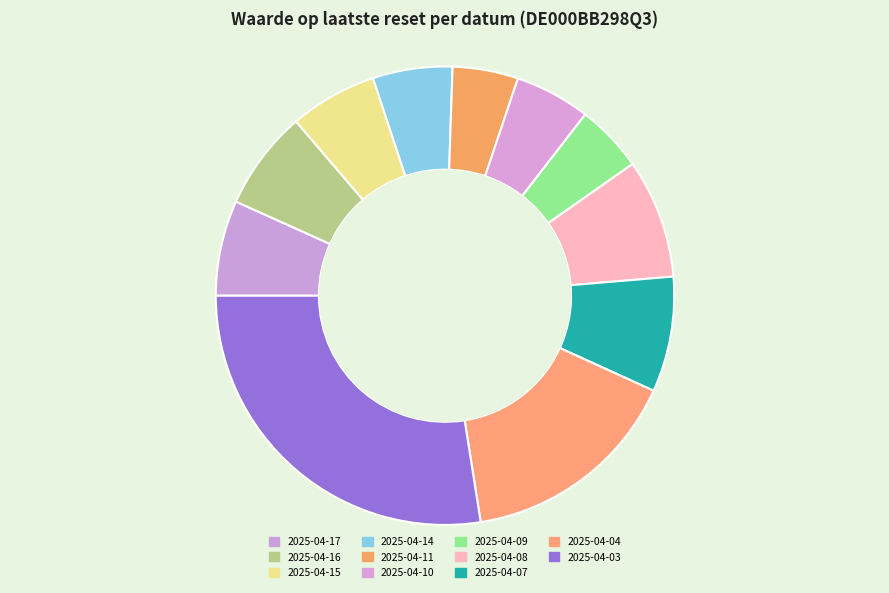

True or false: 2025-04-08 accounts for 8% of the total.

True